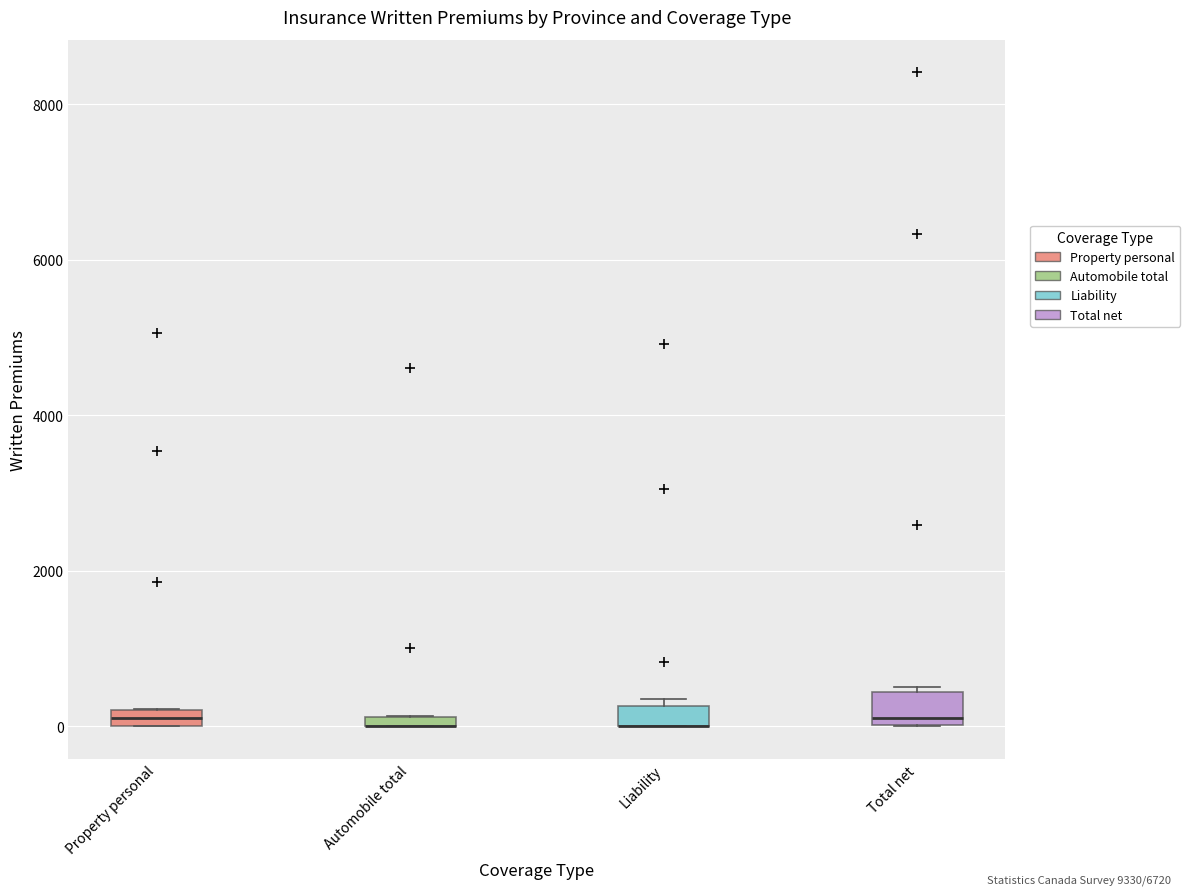

Where does the median line of the box for Total net sit on the y-axis? The values are not printed on the chart, so give them approximately, as read against the axis.

200